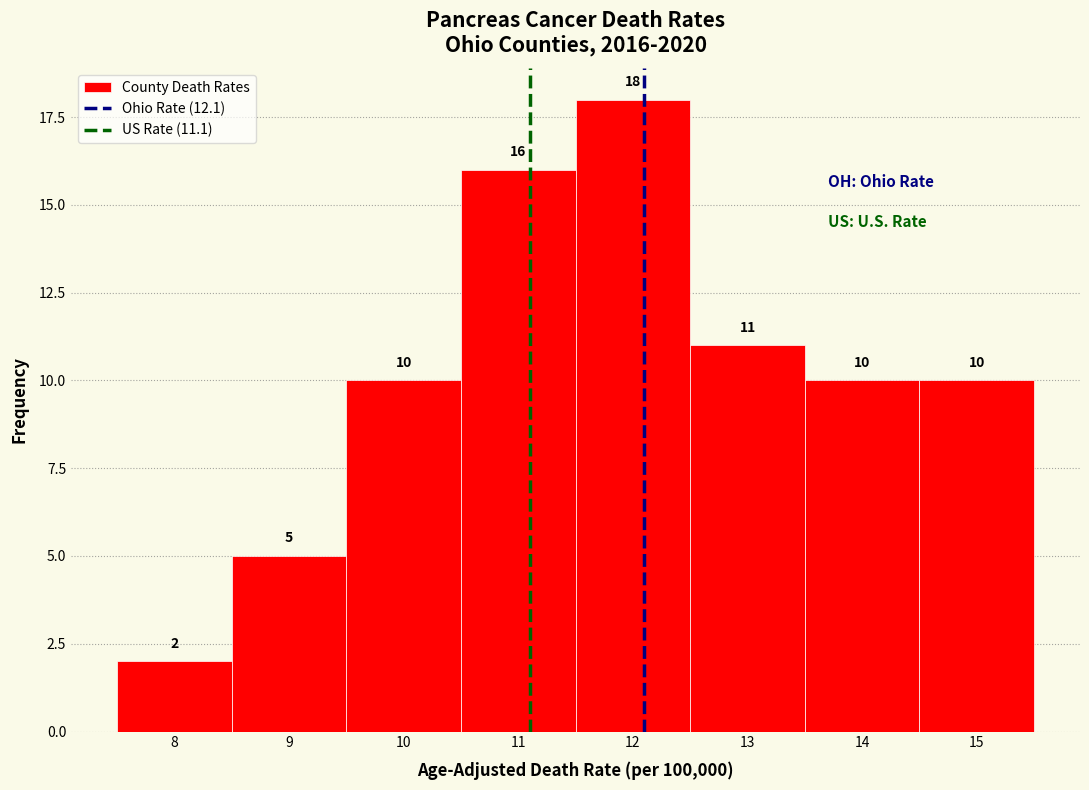

What is the height of the bar covering 10.5 to 11.5 on the x-axis?

16